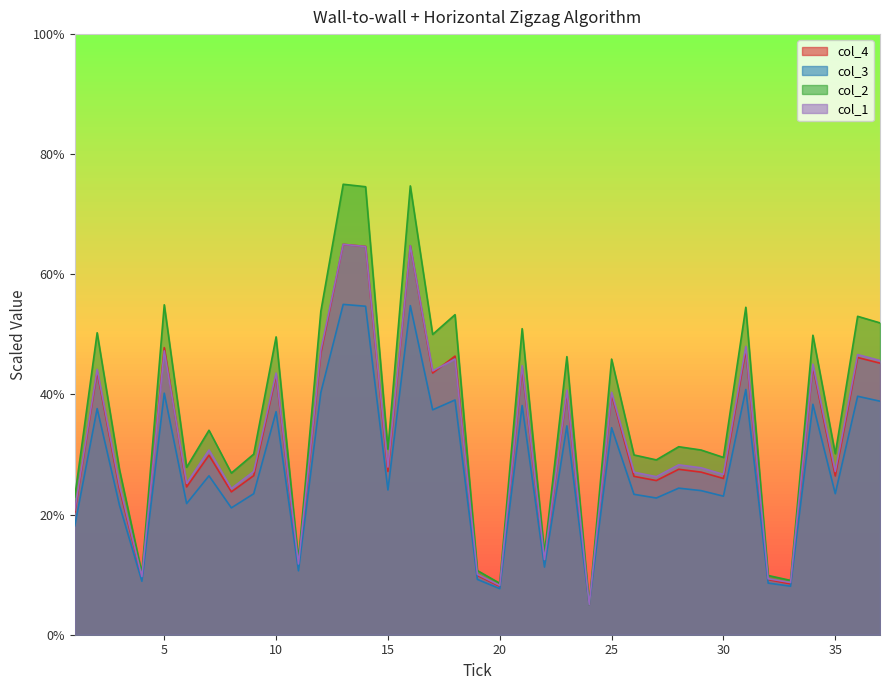

What is the difference between the col_3 values at 13 and 25?

24.6